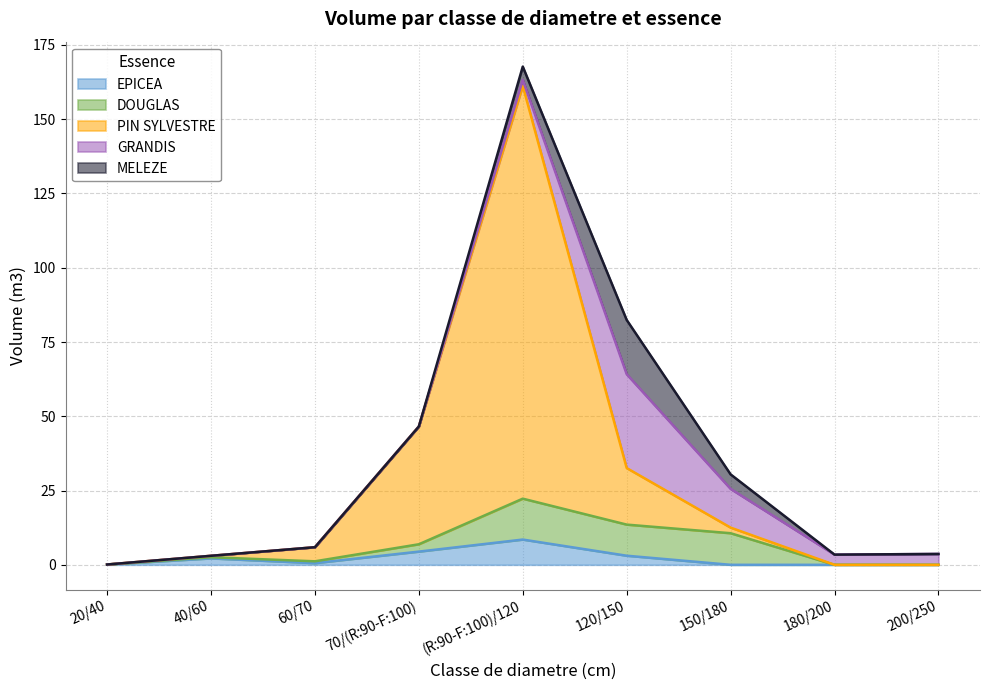

Does the chart have visible grid lines?

Yes